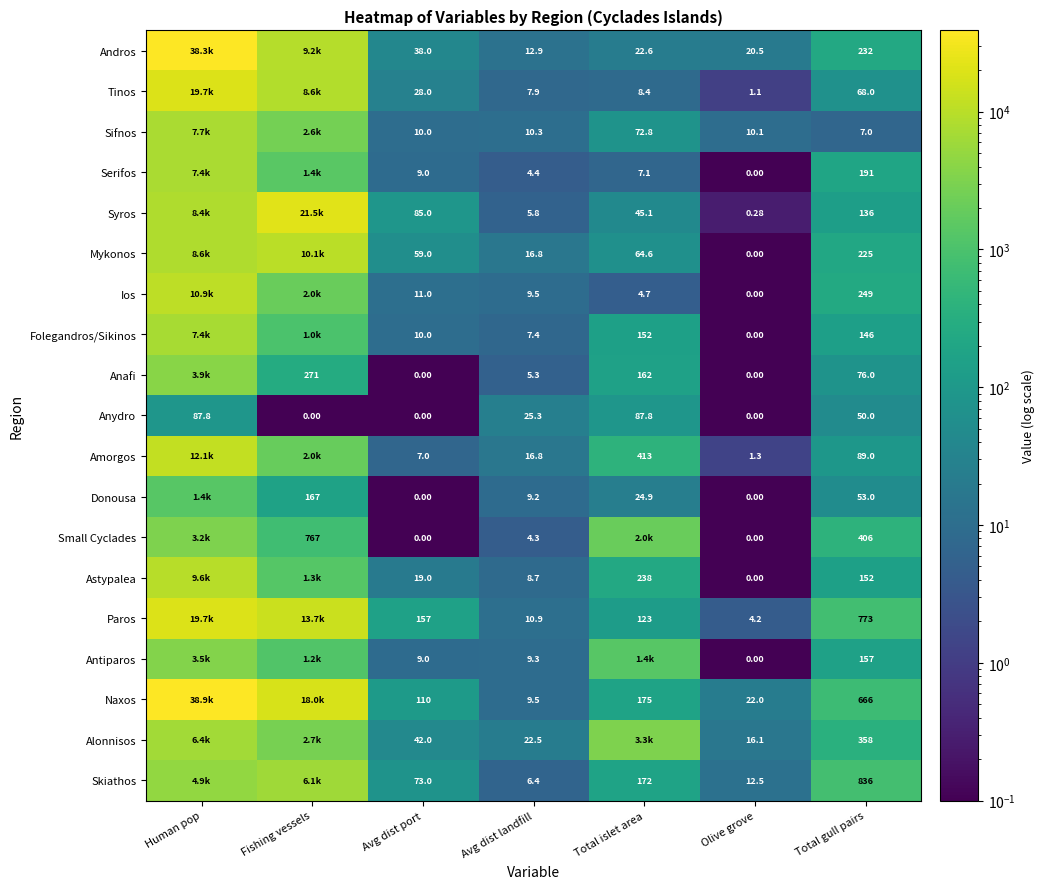

Is the value of Syros at Total islet area greater than the value of Skiathos at Avg dist landfill?

Yes